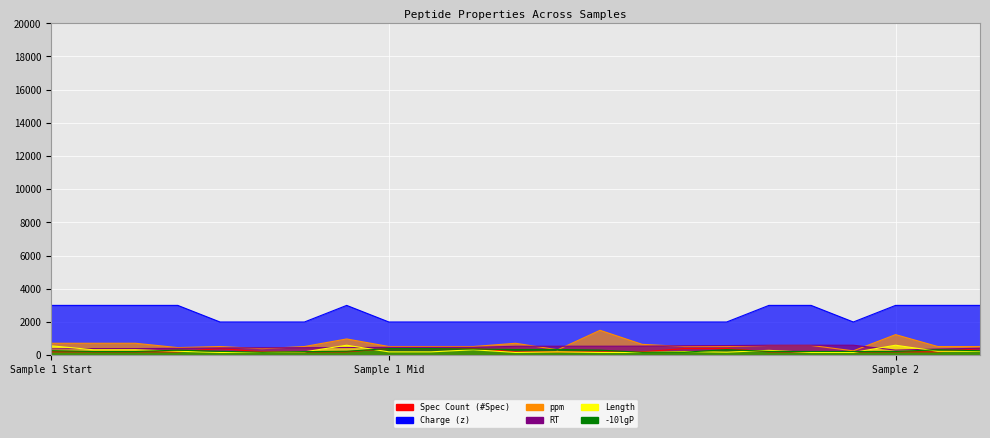

What is the total value across all series at Sample 2?

5567.3